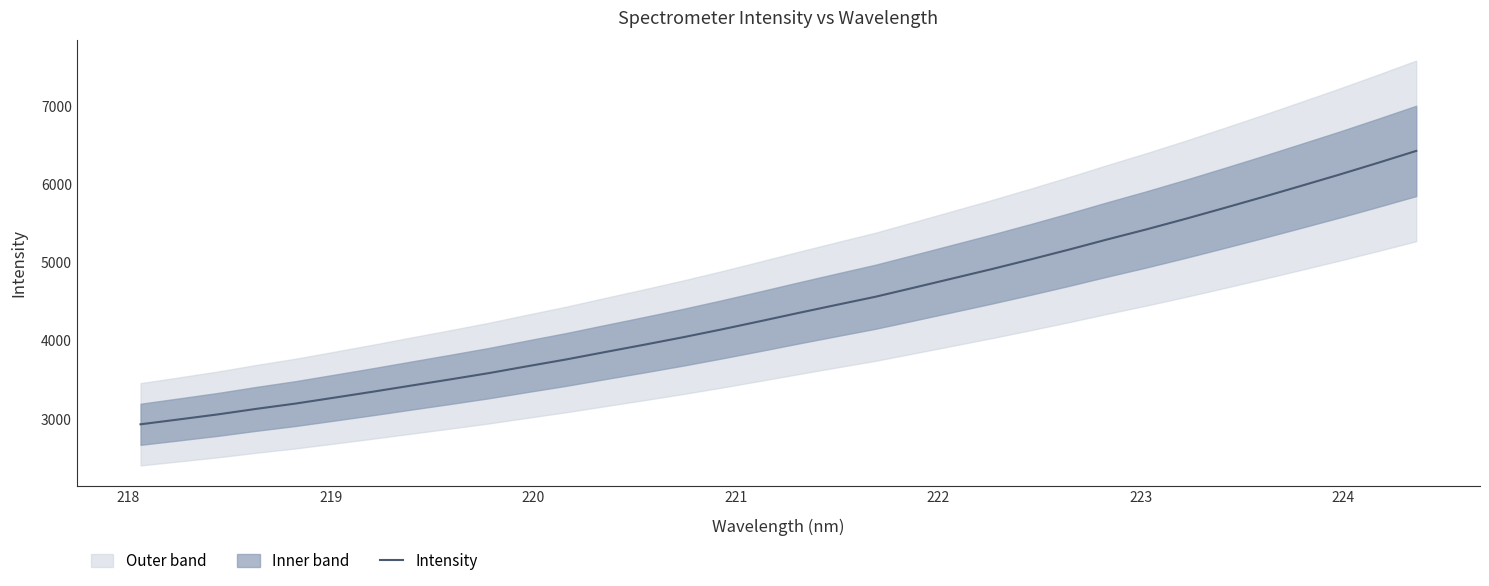

What is the lowest value of the Intensity series?

2928.0